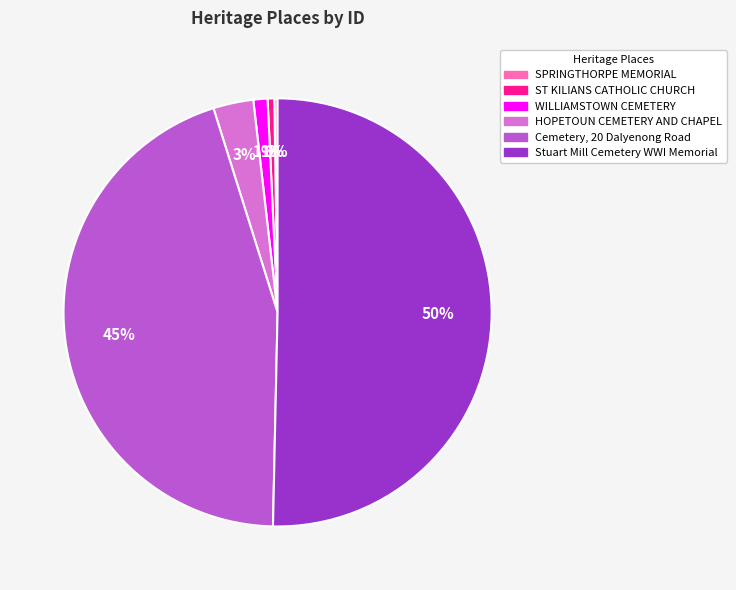

Is the sum of WILLIAMSTOWN CEMETERY and HOPETOUN CEMETERY AND CHAPEL greater than half?

No